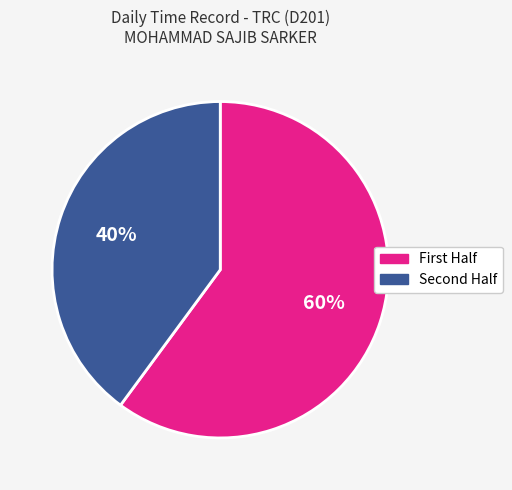

Does any single category account for the majority?

Yes